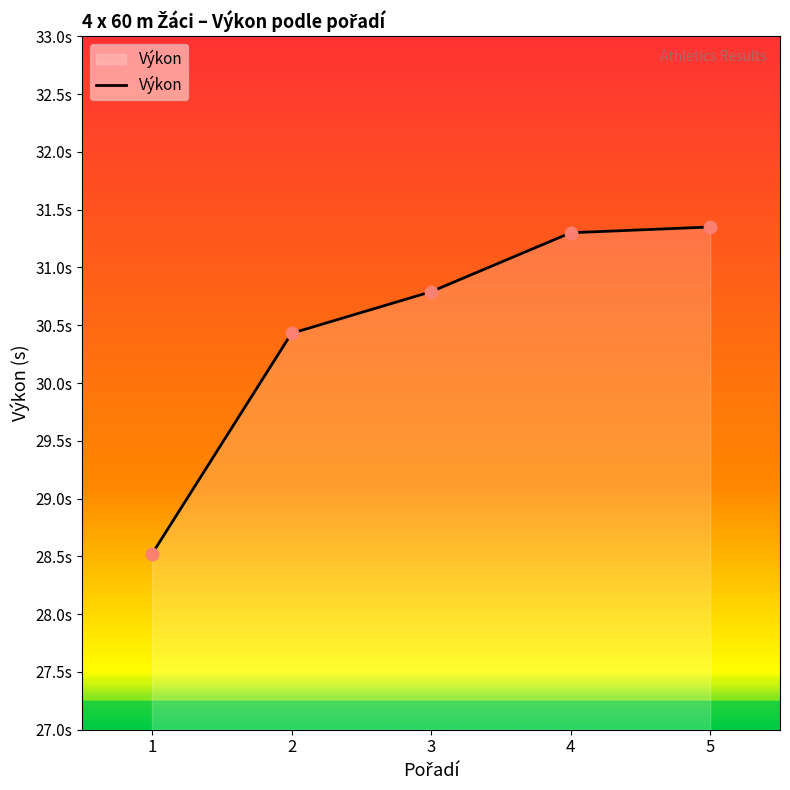

Does the chart have visible grid lines?

No